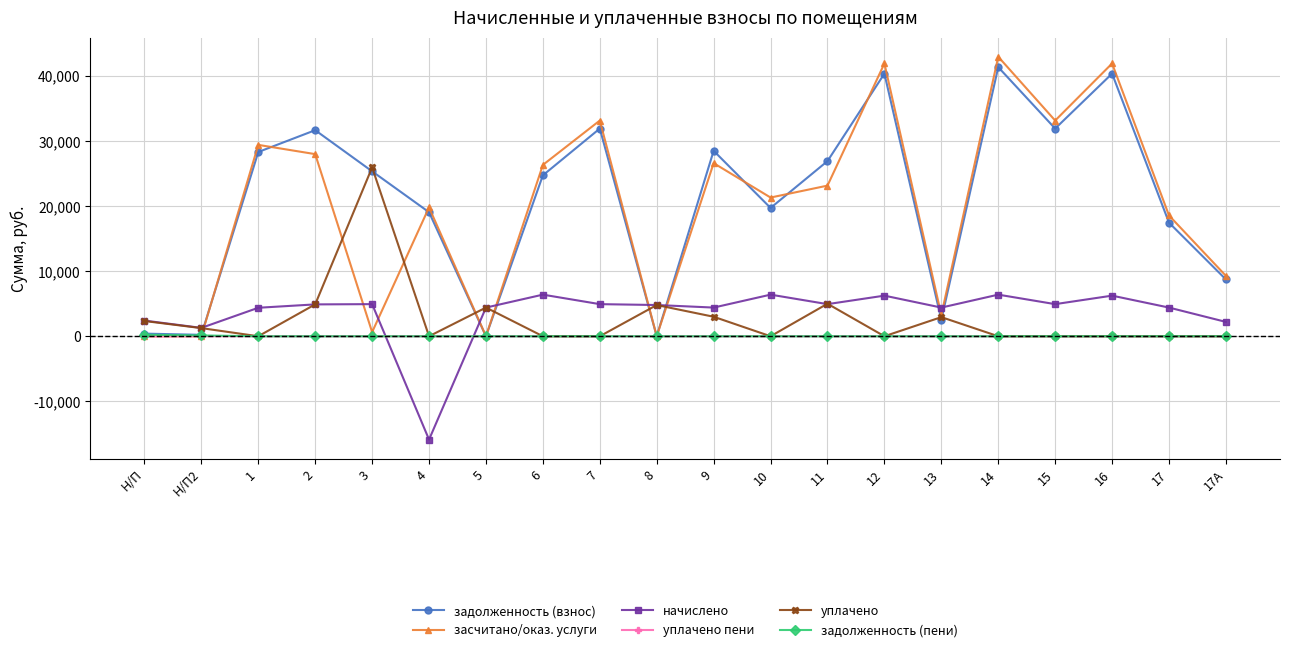

Read the начислено value at 12.

6240.0